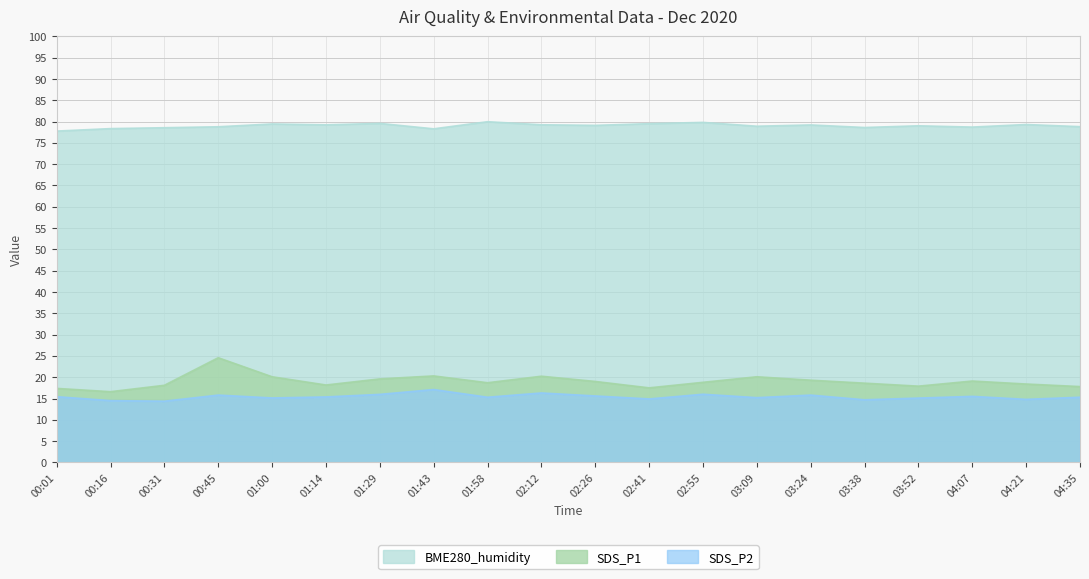

What is the value of the SDS_P2 point at the 3rd from the left?

14.4